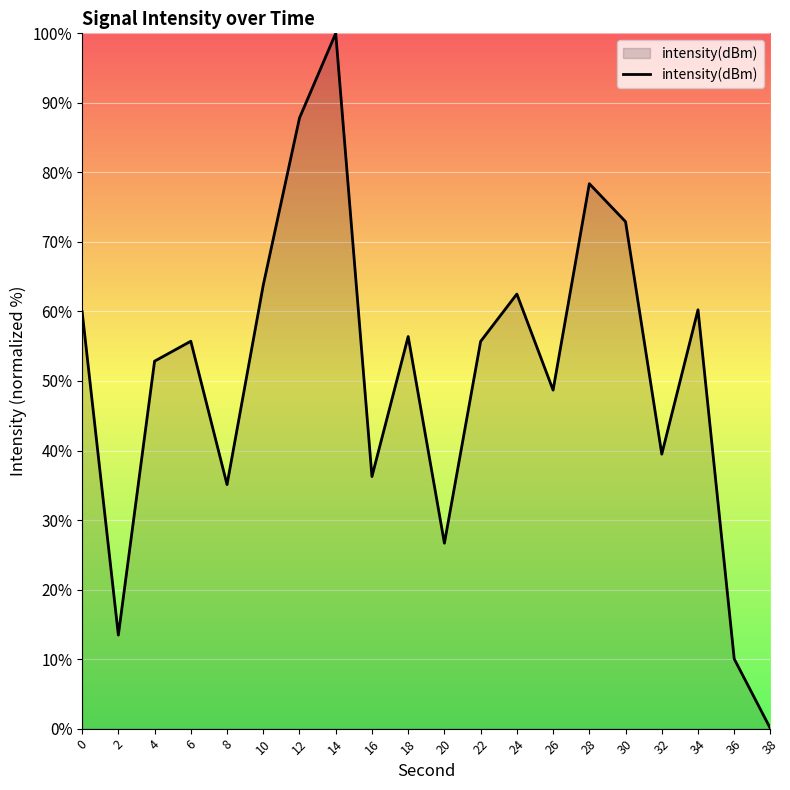

How many interior local valleys (lower than both neighbors) does the data have?

6